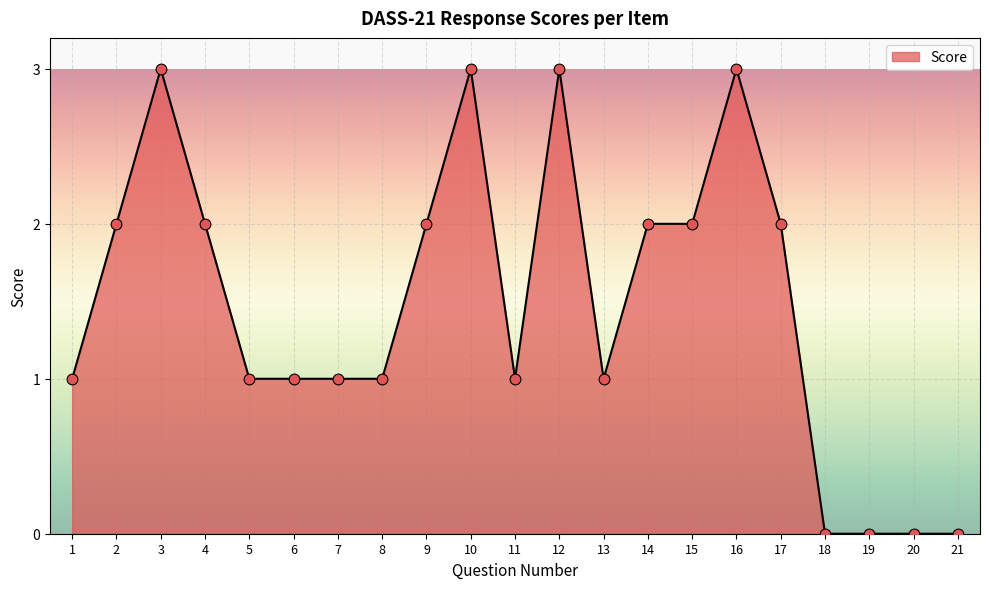

What is the change in value from 15 to 16?

+1